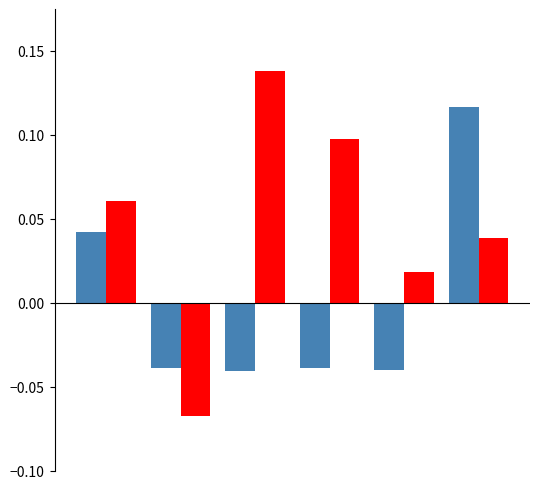

How many categories are shown in the chart?

6